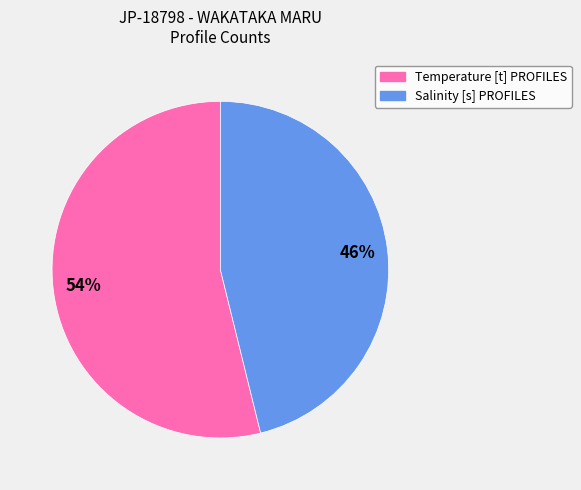

To the nearest percent, what is the combined percentage of Salinity [s] PROFILES and Temperature [t] PROFILES?

100%